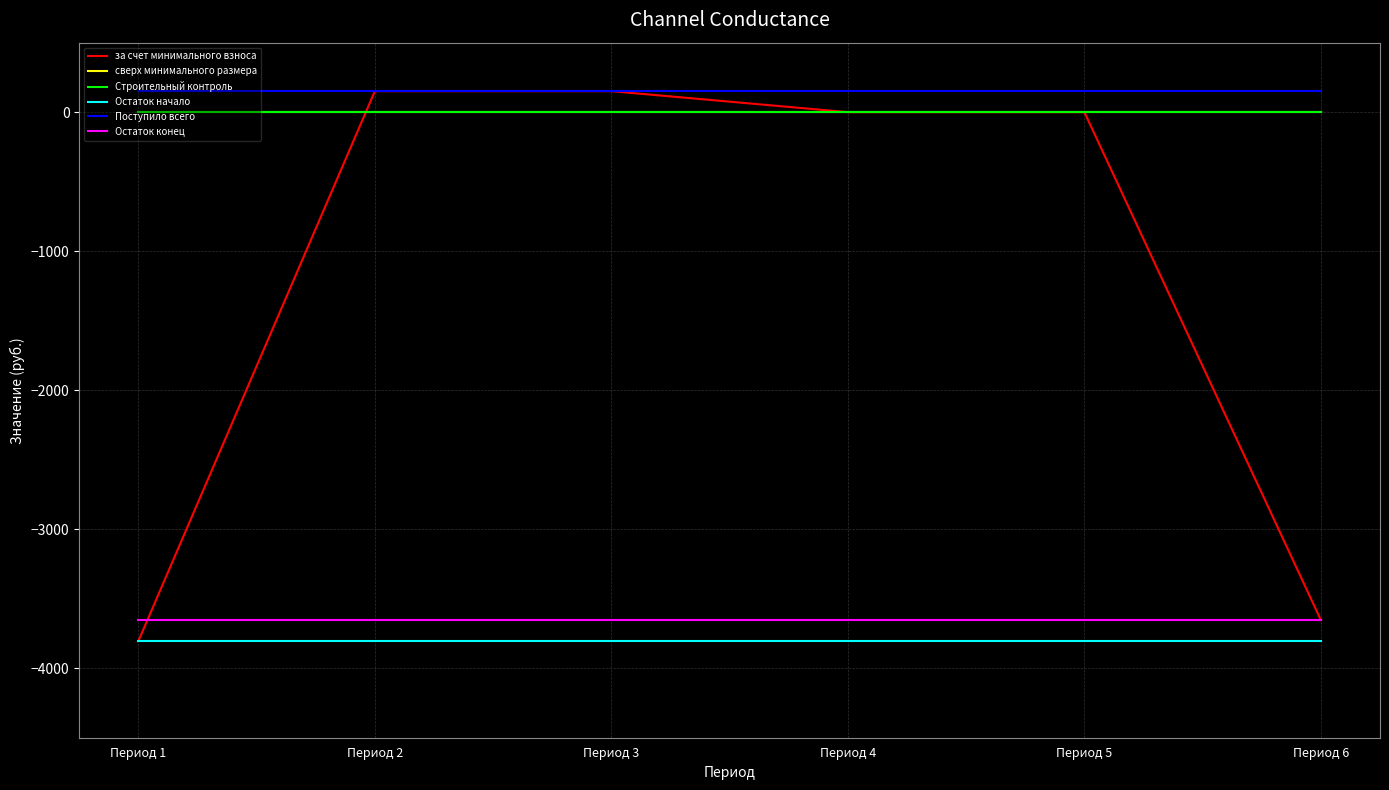

Which series has the widest spread of values?

за счет минимального взноса